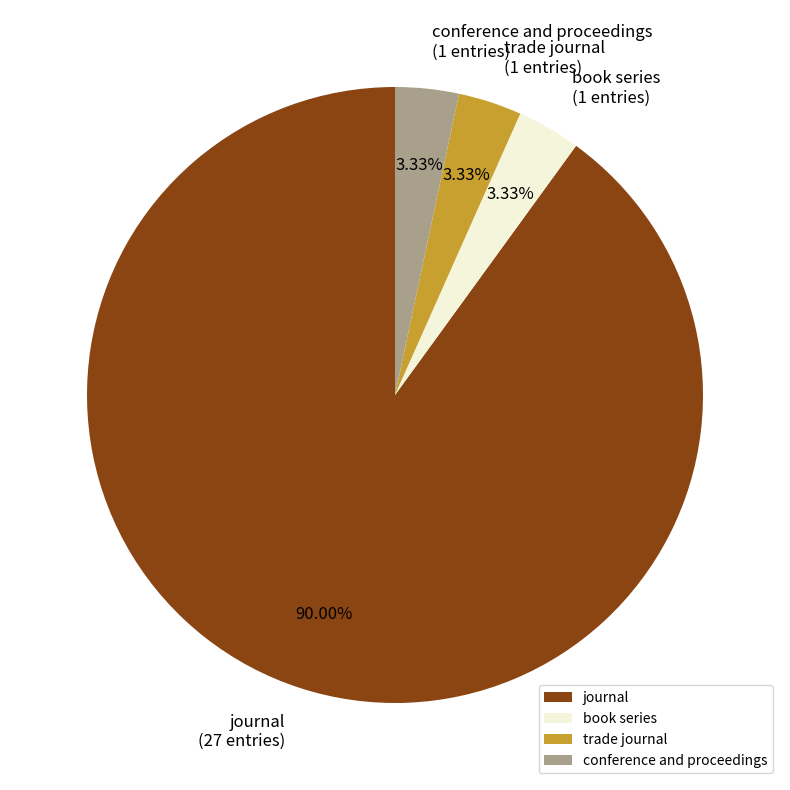

How many slices are in this pie chart?

4